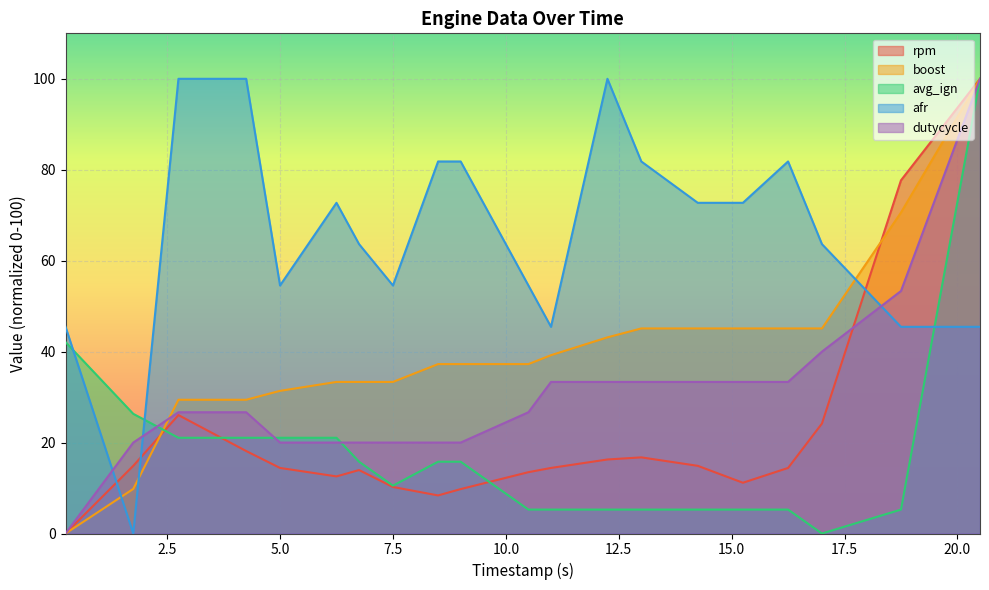

What value does the afr series have at 5.0?

54.5